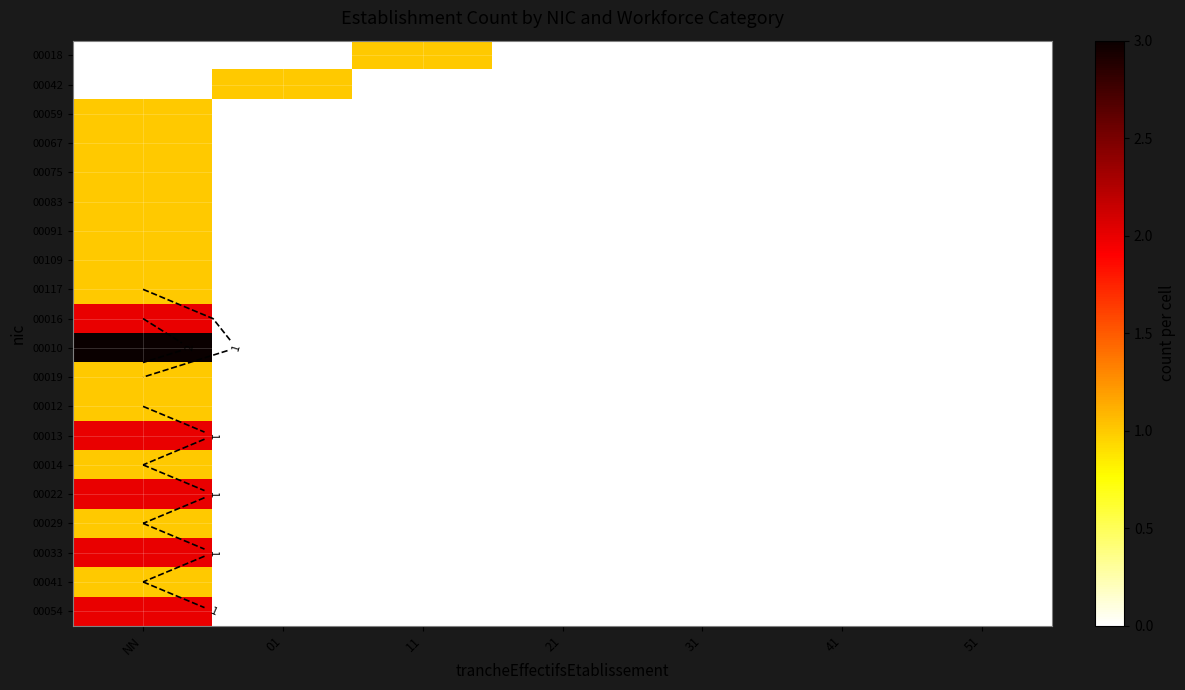

What is the maximum value shown in the chart?

3